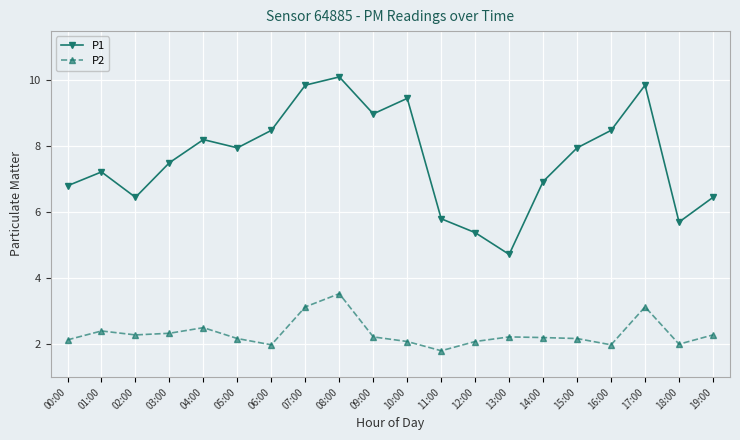

How many data points does each series have?

20